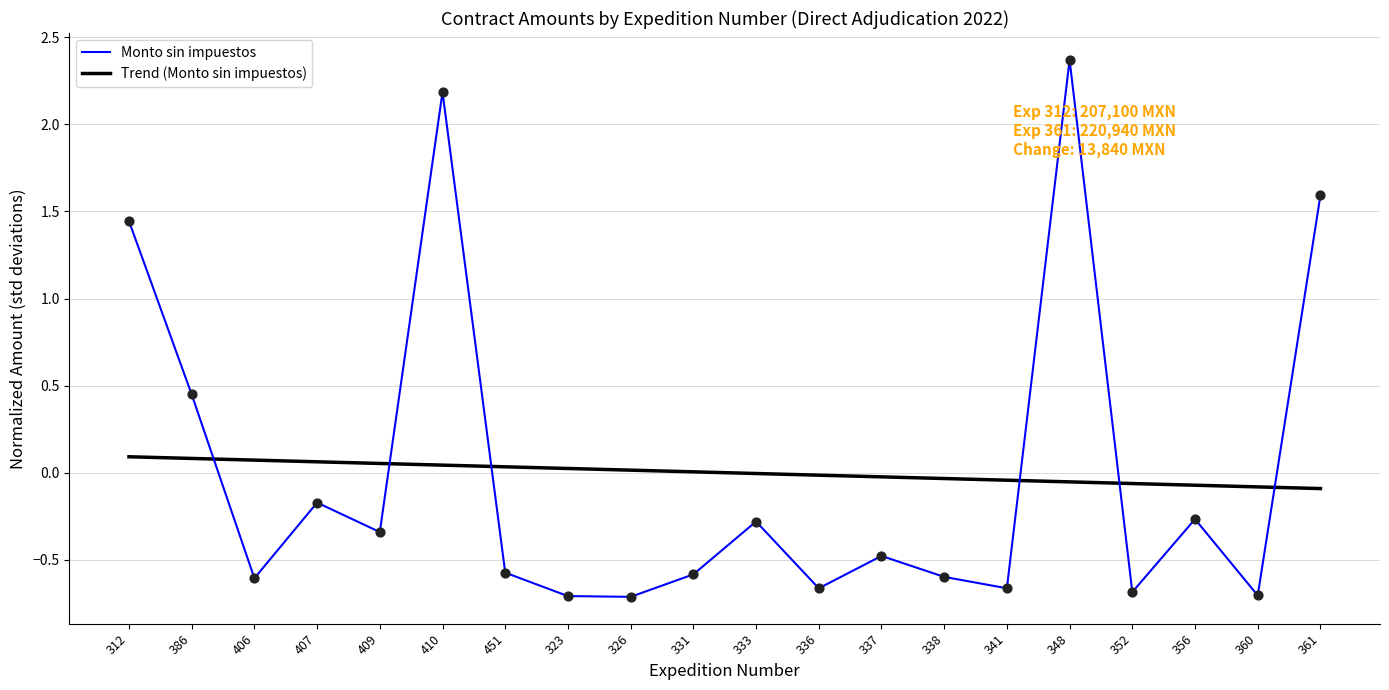

Which series has the widest spread of Y values?

Monto sin impuestos